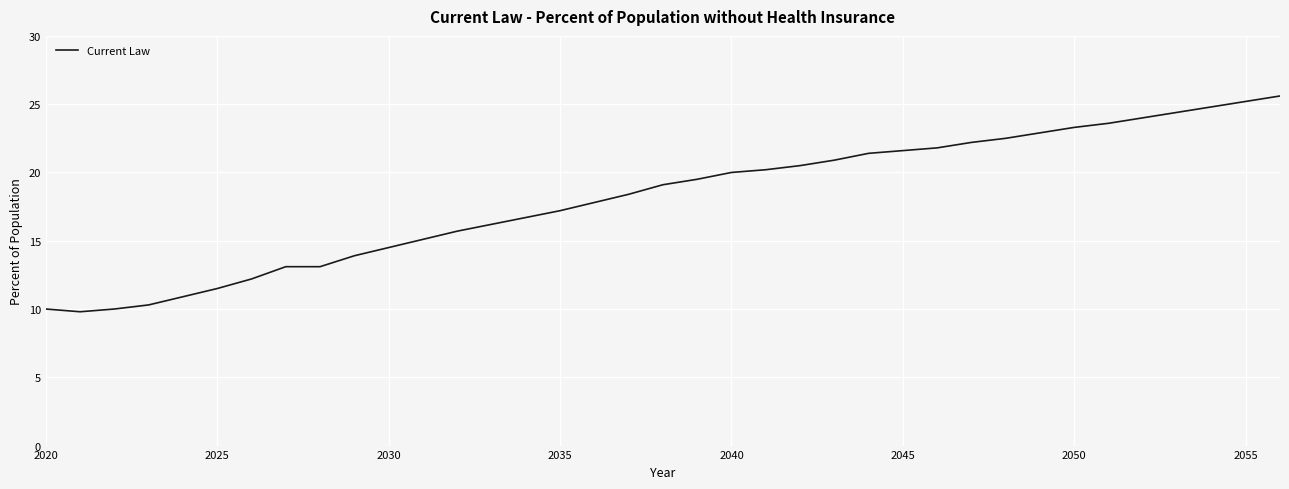

How many series are shown in this chart?

1